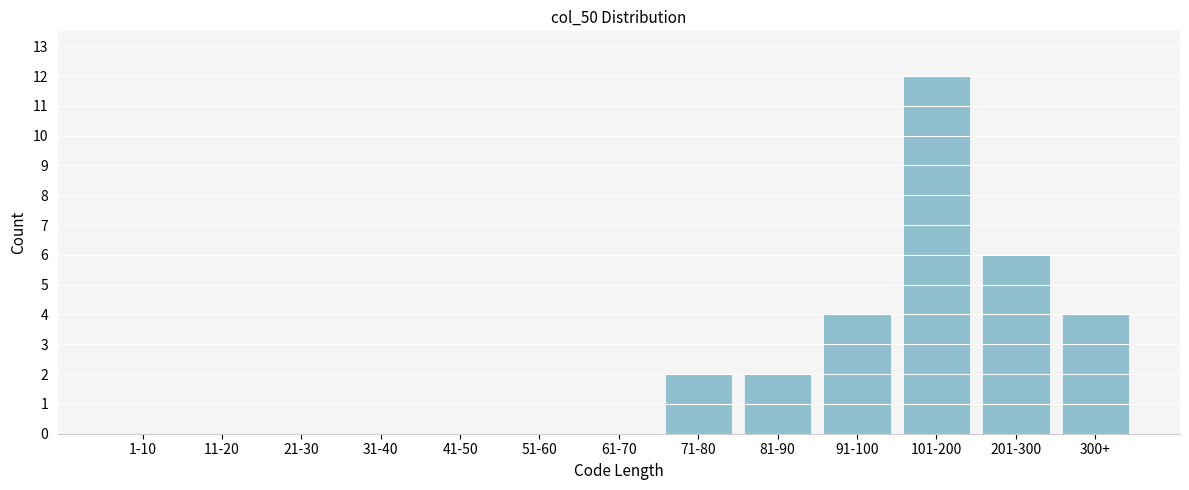

Reading left to right, list all the values displayed in this chart.

1-10=0	11-20=0	21-30=0	31-40=0	41-50=0	51-60=0	61-70=0	71-80=2	81-90=2	91-100=4	101-200=12	201-300=6	300+=4